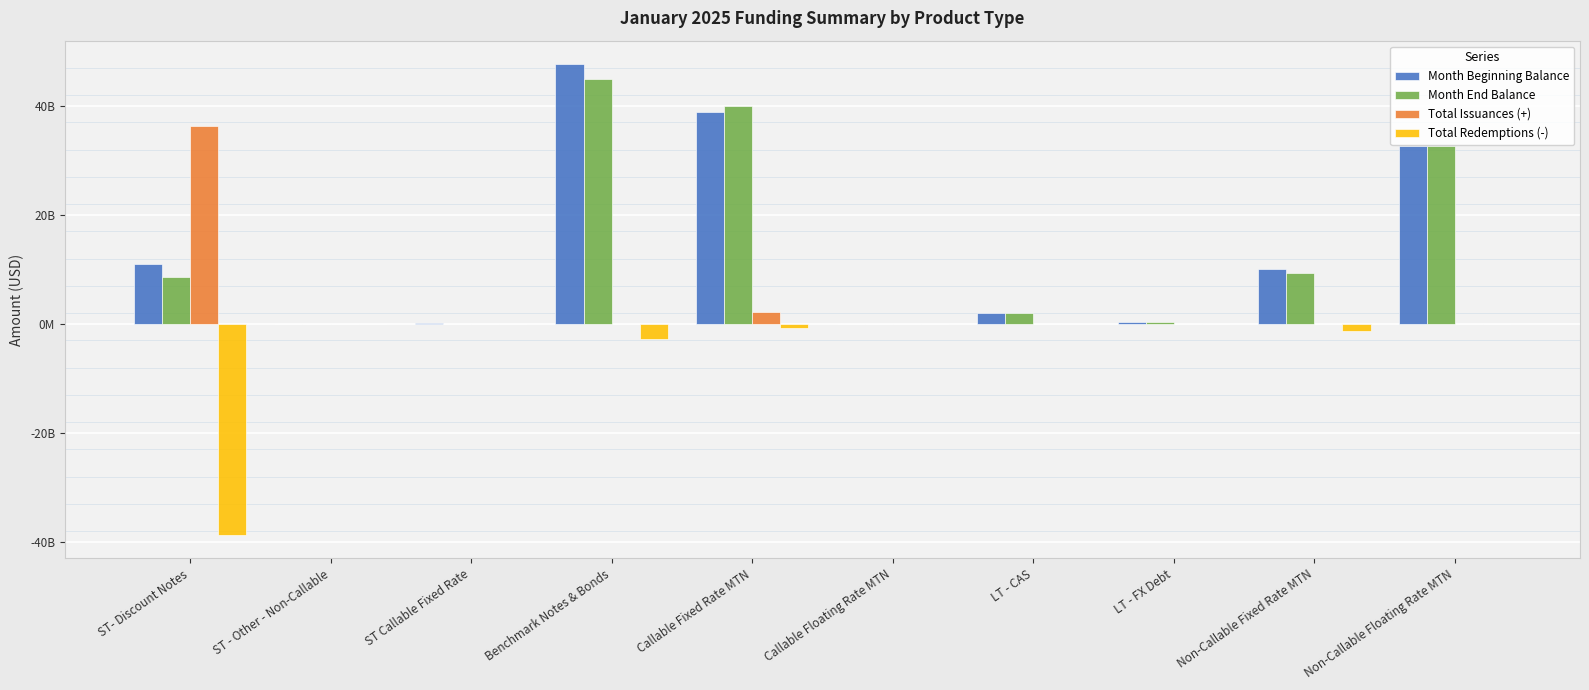

Which has a higher value, LT - FX Debt or Benchmark Notes & Bonds?

Benchmark Notes & Bonds